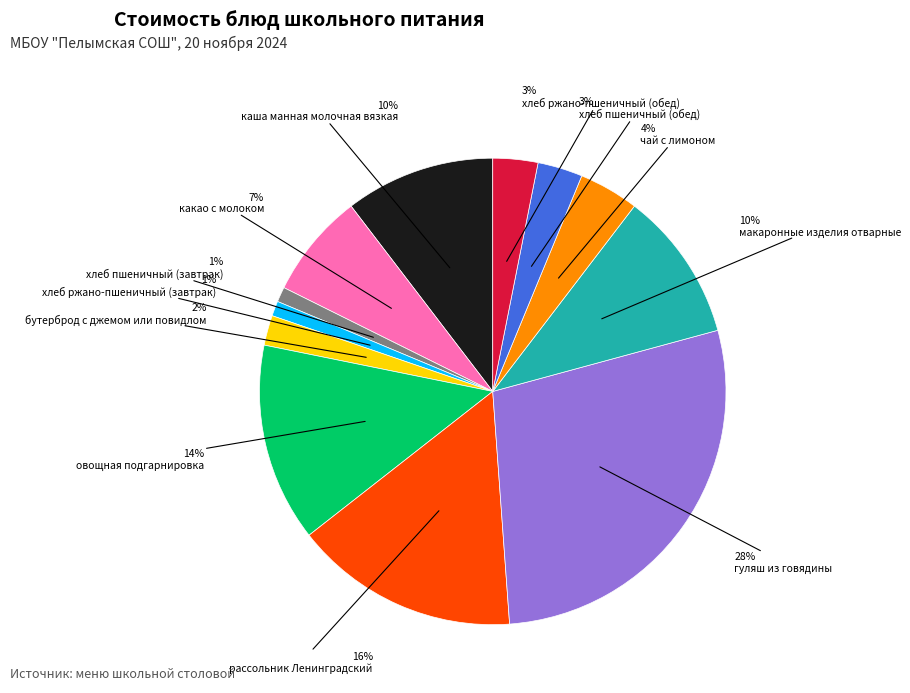

Does any single category account for the majority?

No